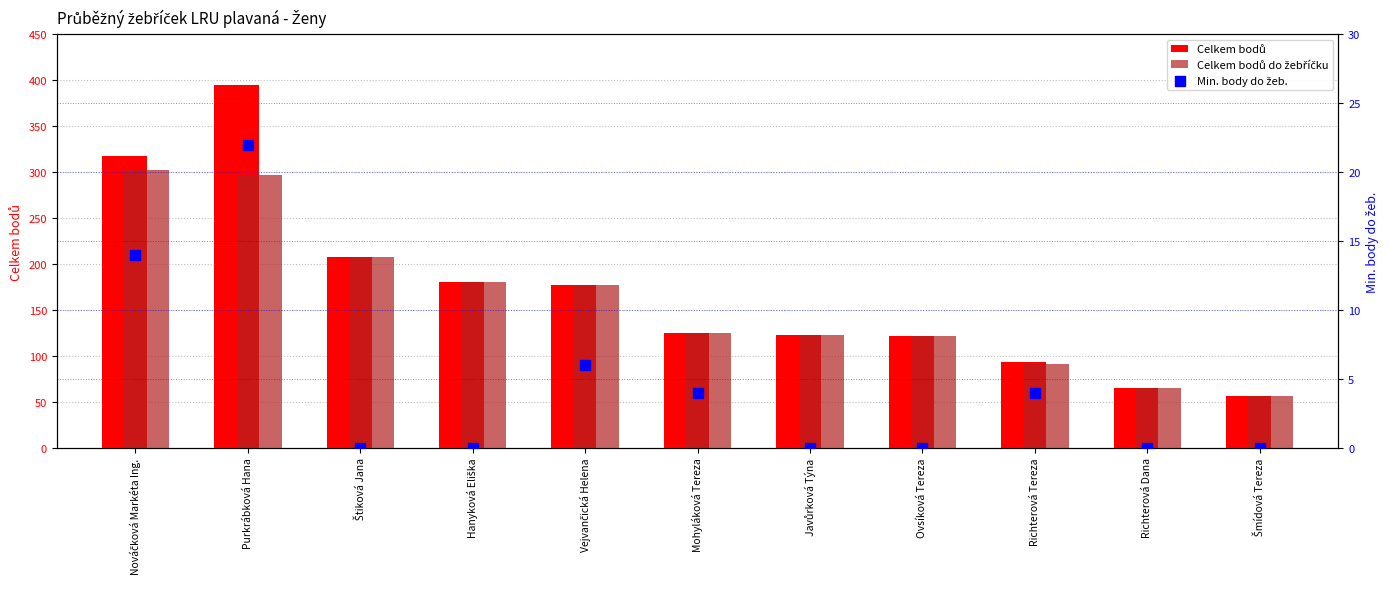

At which category is the sum across all series the highest?

Purkrábková Hana